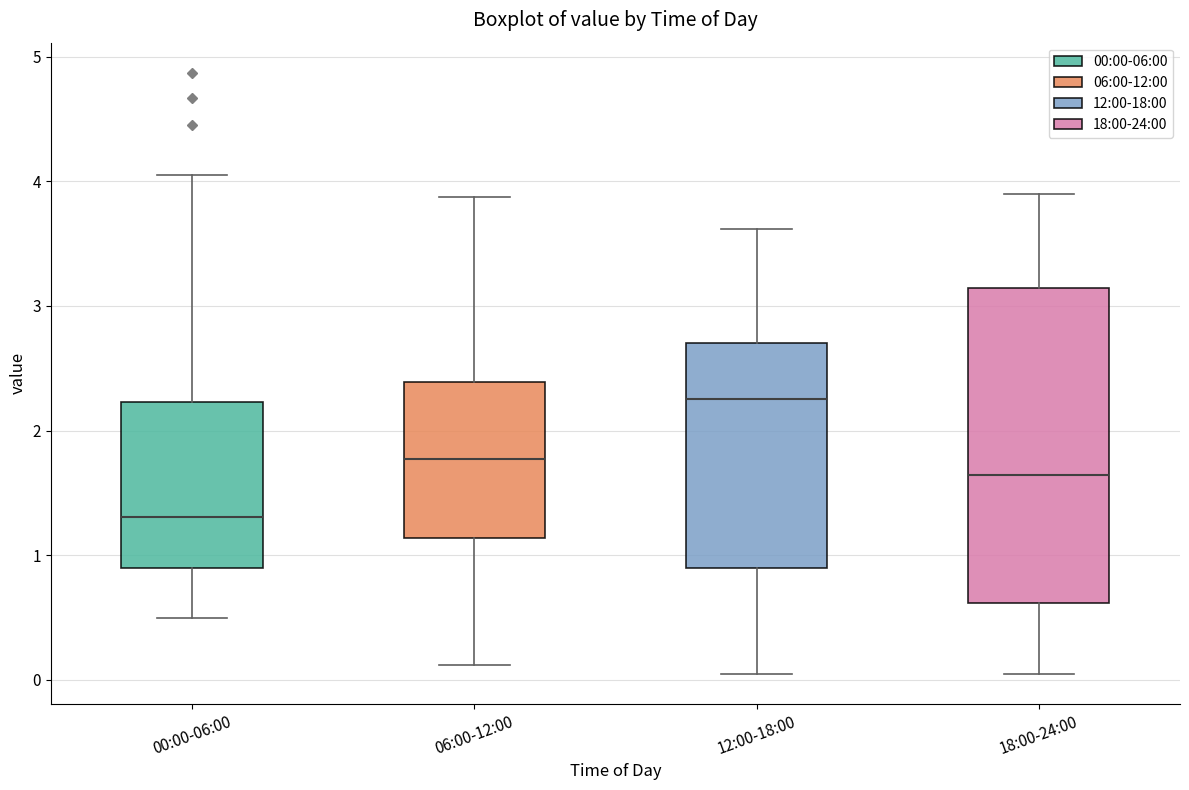

Reading left to right, read every box against the y-axis: the position of its median line, the range the box covers, and the ends of its whiskers. The values are not printed on the chart, so give them approximately, as read against the axis.

00:00-06:00: median 1.3, box 0.9 to 2.2, whiskers 0.5 to 4.1
06:00-12:00: median 1.8, box 1.1 to 2.4, whiskers 0.1 to 3.9
12:00-18:00: median 2.3, box 0.9 to 2.7, whiskers 0.1 to 3.6
18:00-24:00: median 1.6, box 0.6 to 3.1, whiskers 0.1 to 3.9